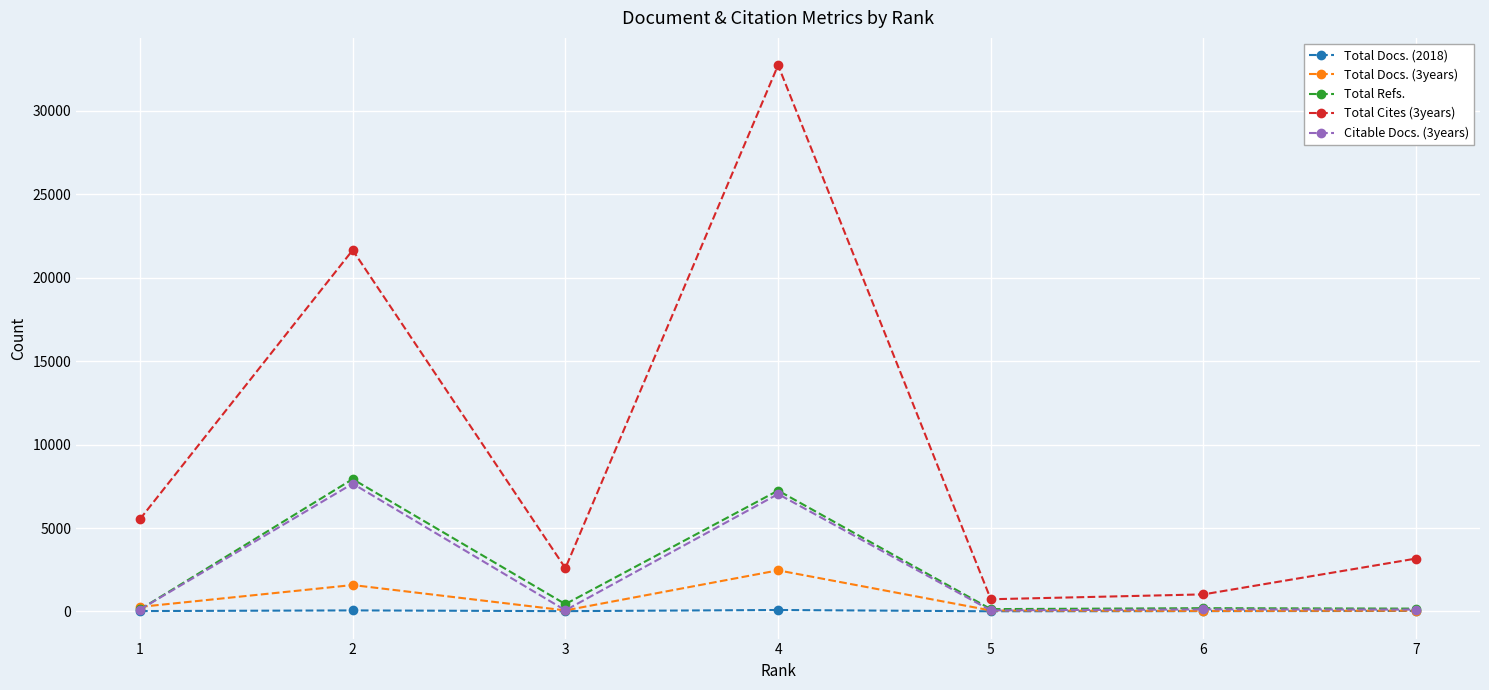

Which category has the highest value across all series?

4